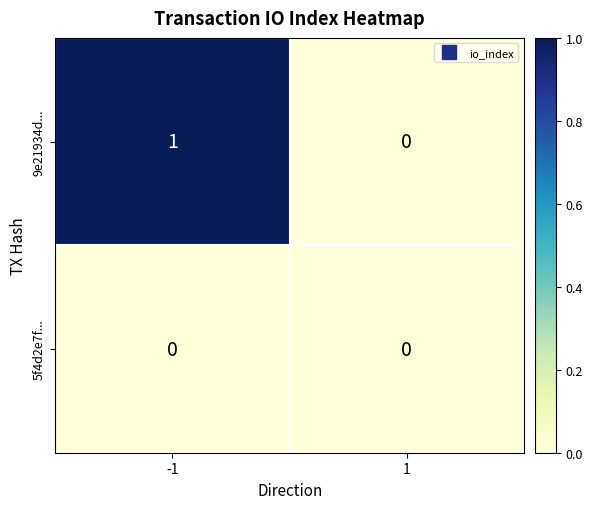

List the series in order of their overall mean, highest first.

9e21934d..., 5f4d2e7f...